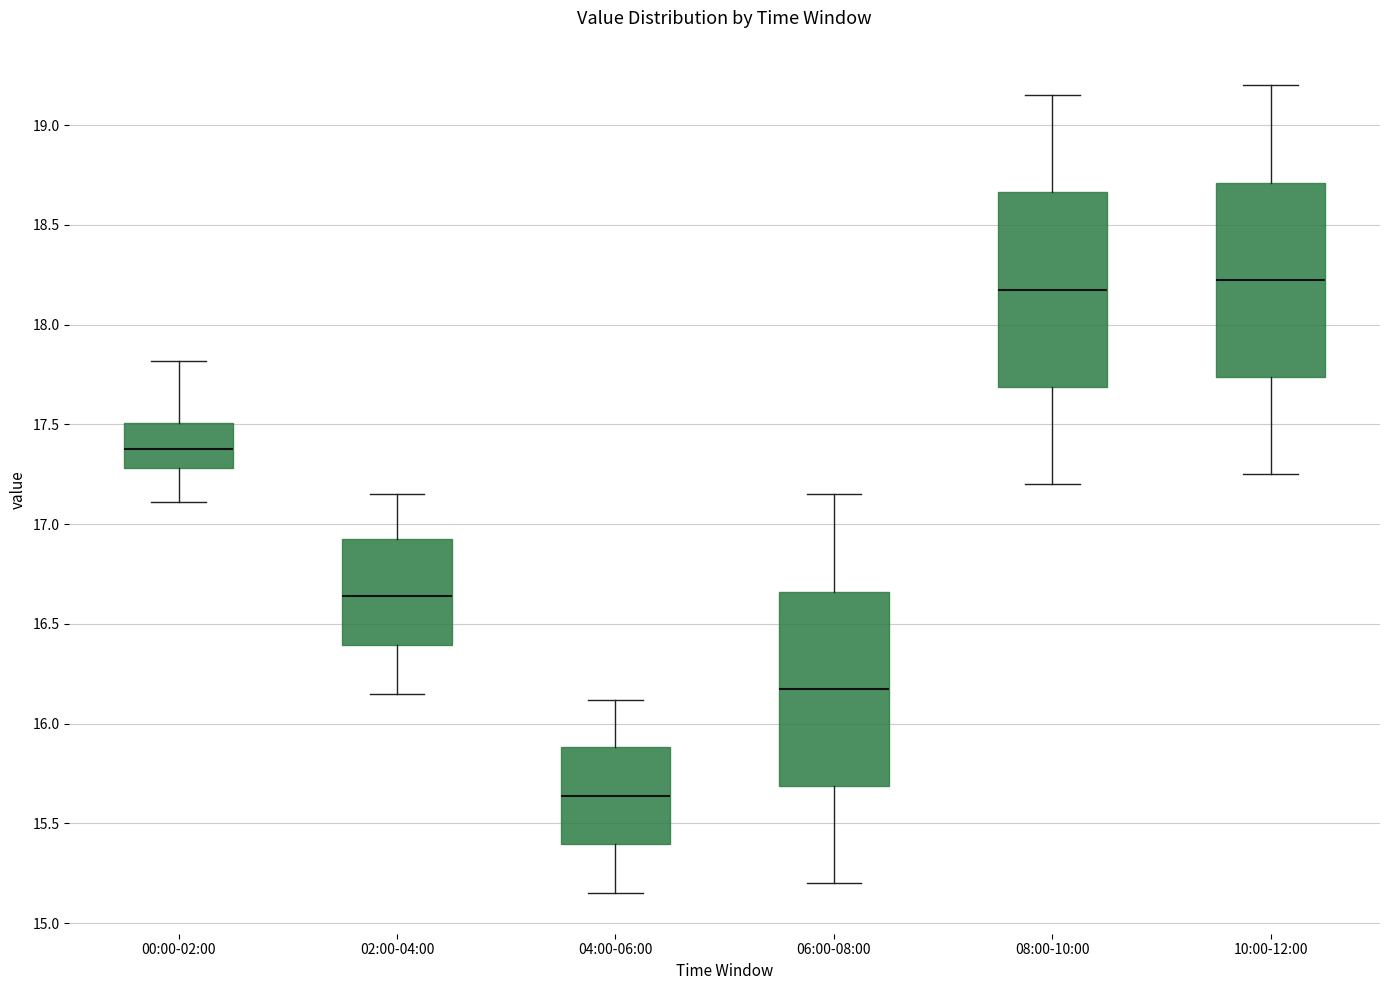

Reading left to right, transcribe this box plot: for each box, give where its median line is, the range the box spans, and where its two whiskers end, as read against the y-axis. The values are not printed on the chart, so give them approximately, as read against the axis.

00:00-02:00: median 17.40, box 17.30 to 17.50, whiskers 17.10 to 17.80
02:00-04:00: median 16.65, box 16.40 to 16.95, whiskers 16.15 to 17.15
04:00-06:00: median 15.65, box 15.40 to 15.90, whiskers 15.15 to 16.10
06:00-08:00: median 16.20, box 15.70 to 16.65, whiskers 15.20 to 17.15
08:00-10:00: median 18.20, box 17.70 to 18.65, whiskers 17.20 to 19.15
10:00-12:00: median 18.25, box 17.75 to 18.70, whiskers 17.25 to 19.20